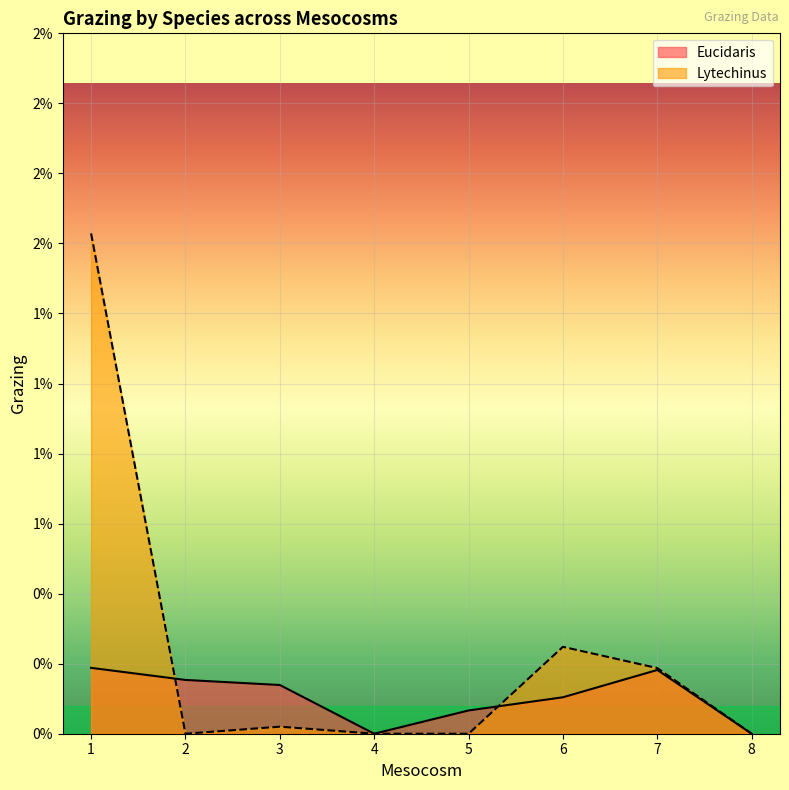

Which series has the largest total across all categories?

Lytechinus